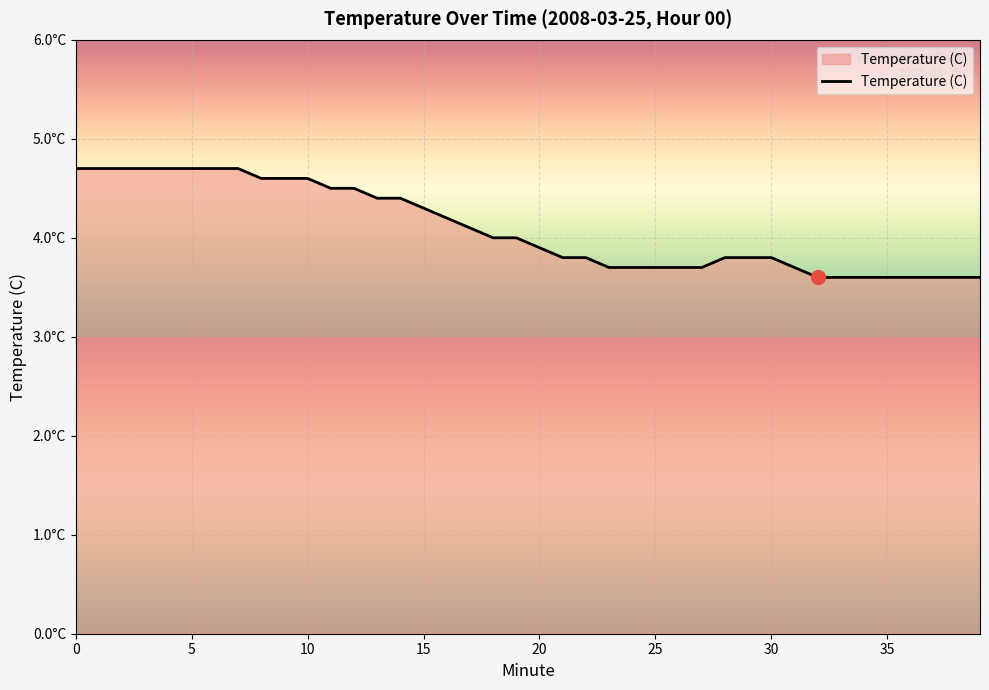

Does the chart display data point markers on the line(s)?

No